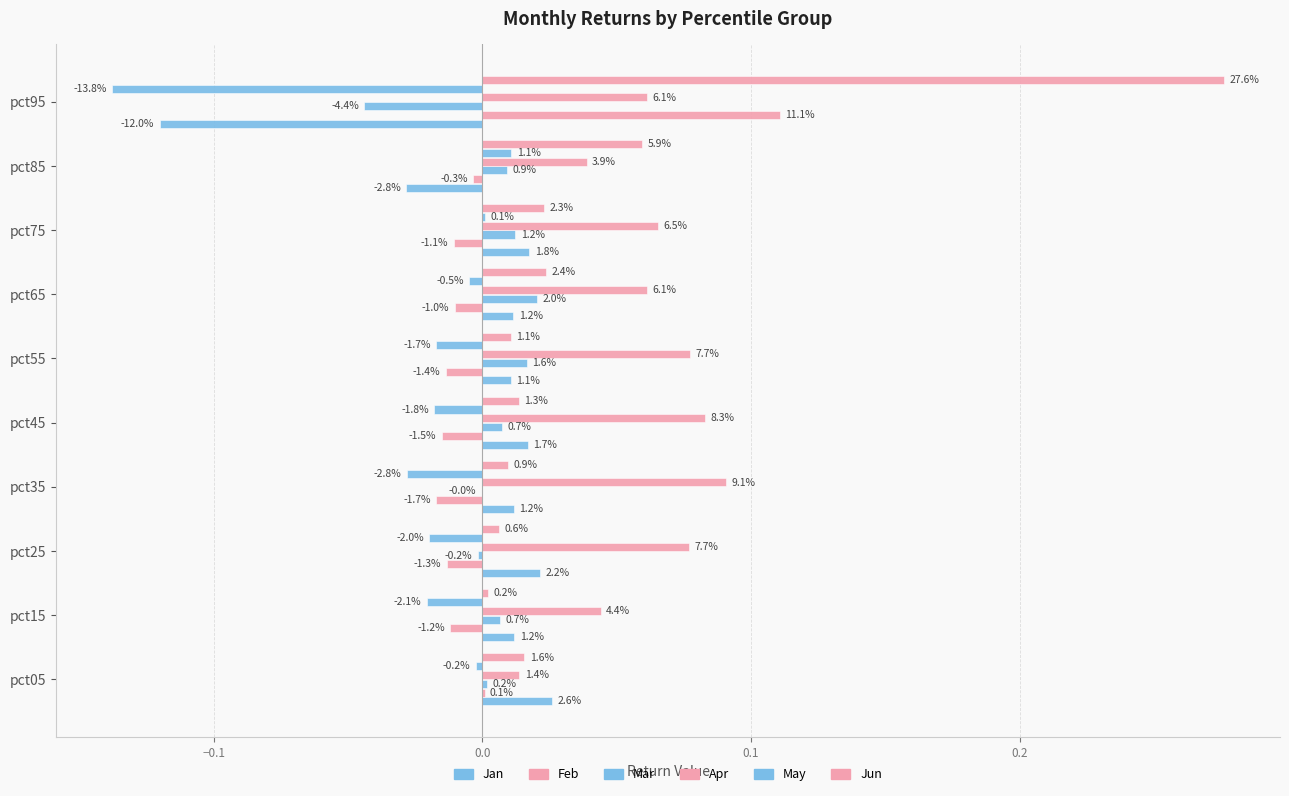

What are all the series names shown in the legend?

Jan, Feb, Mar, Apr, May, Jun